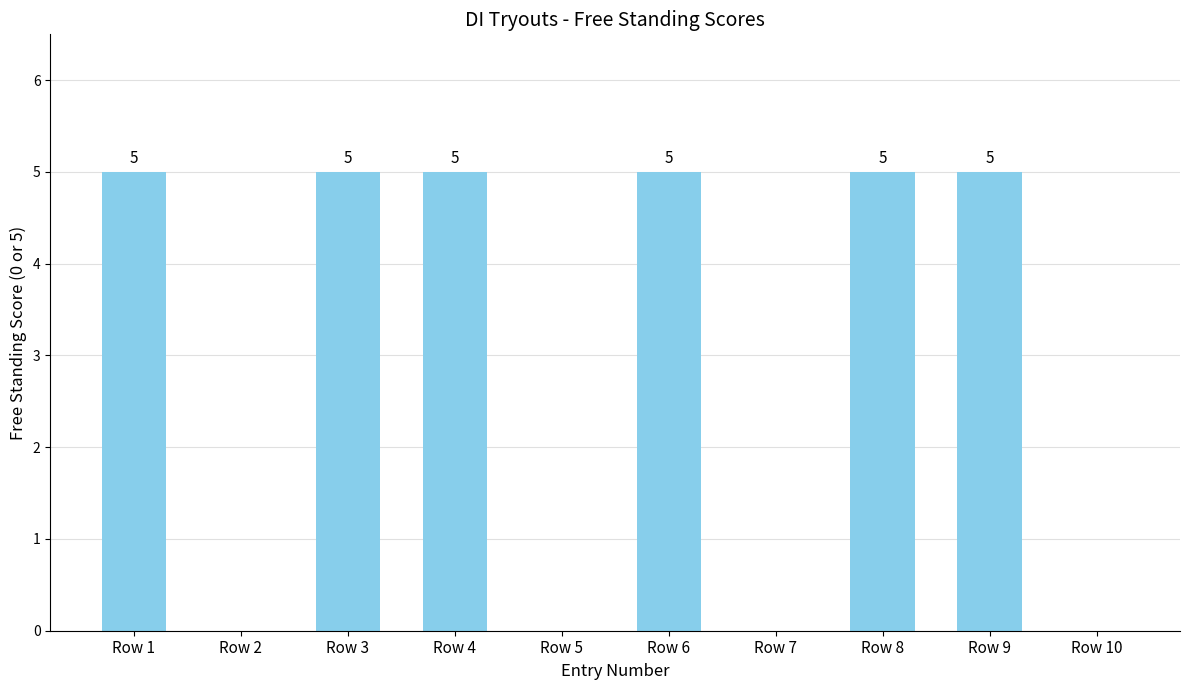

What is the maximum value shown in the chart?

5